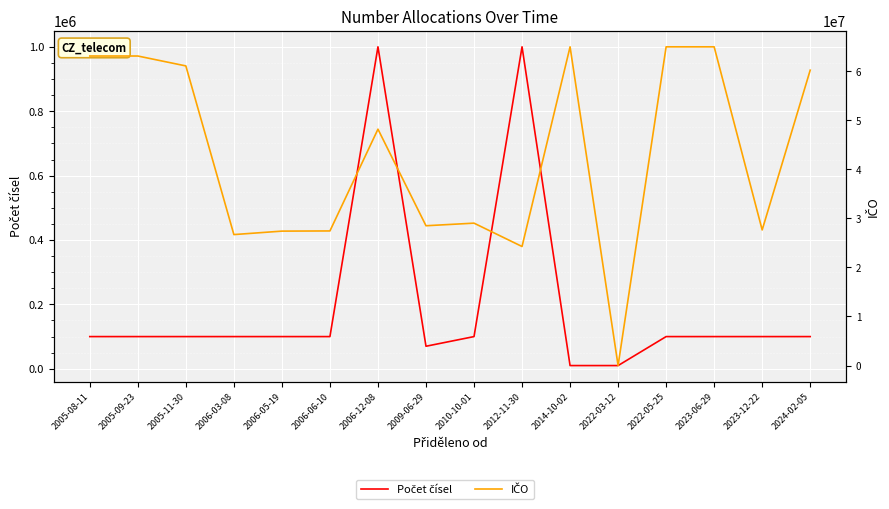

Which series ends up on top after the final intersection of IČO and Počet čísel?

IČO